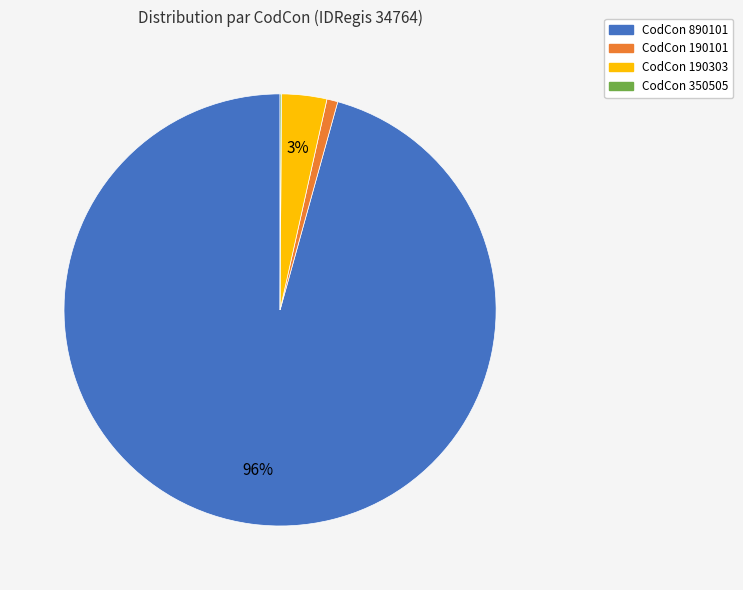

To the nearest percent, what is the combined percentage of CodCon 190303 and CodCon 190101?

4%